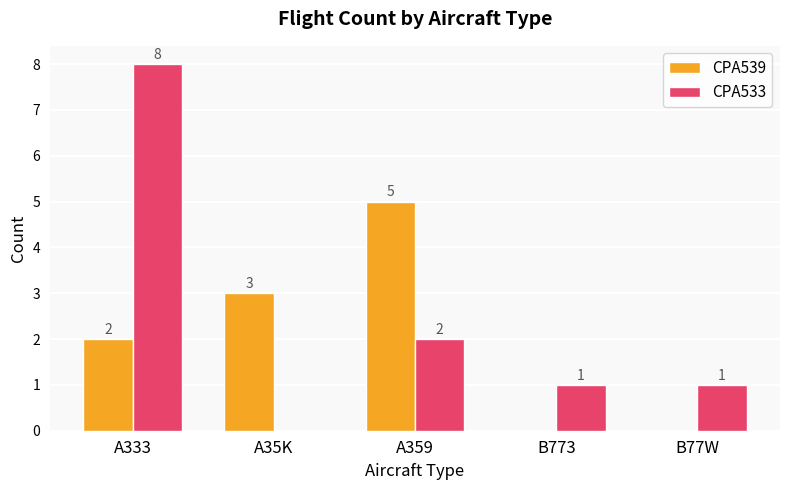

Is it true that CPA539 equals -3 at B773?

False